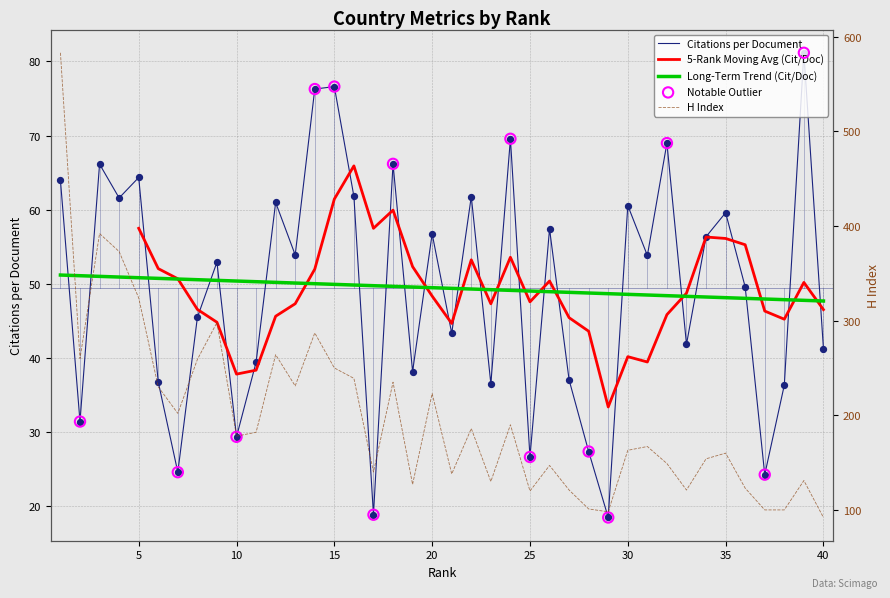

Which series has the largest total across all categories?

H index